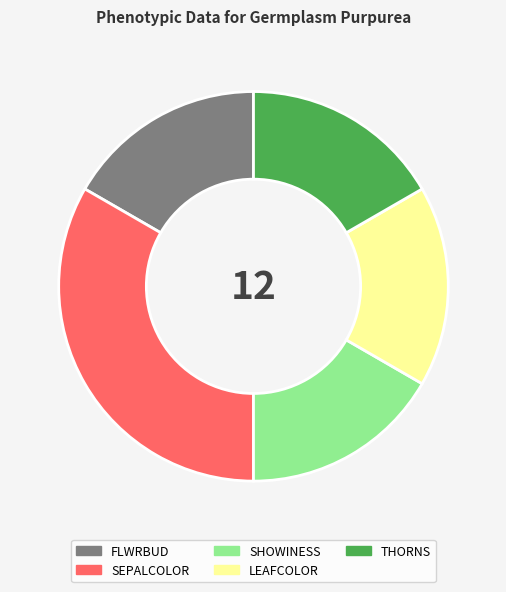

What is the ratio of the value at THORNS to the value at LEAFCOLOR?

1.0